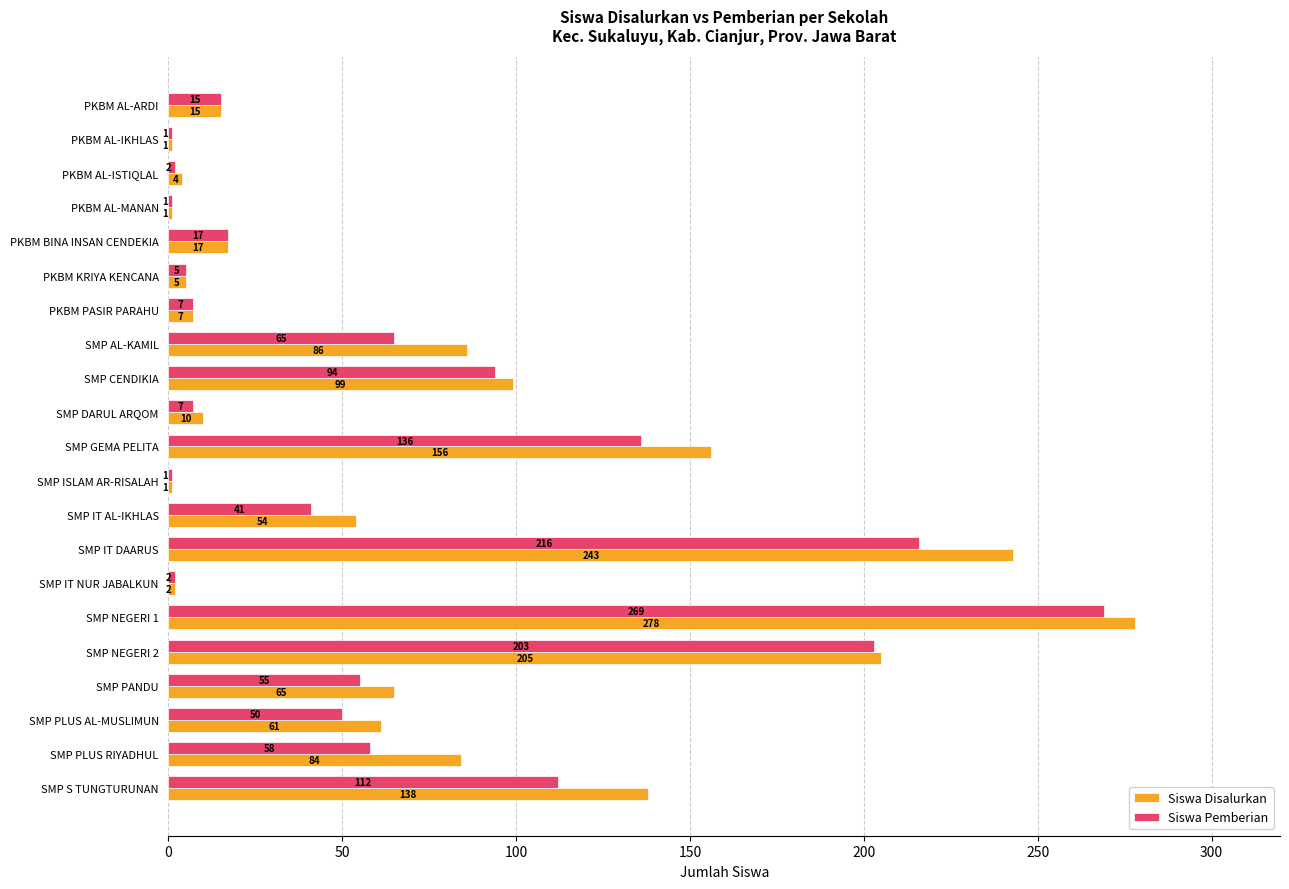

What is the approximate value of Siswa Disalurkan at SMP IT DAARUS, to the nearest 50?

250